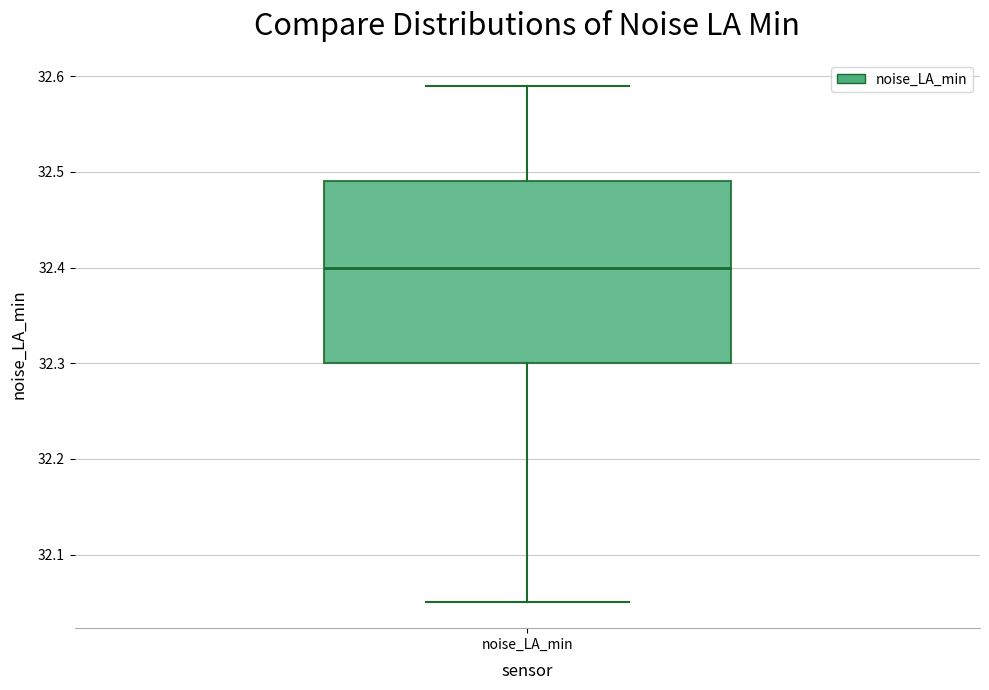

Transcribe this box plot: give where the median line is, the range the box spans, and where the two whiskers end, as read against the y-axis. The values are not printed on the chart, so give them approximately, as read against the axis.

median 32.40, box 32.30 to 32.49, whiskers 32.05 to 32.59